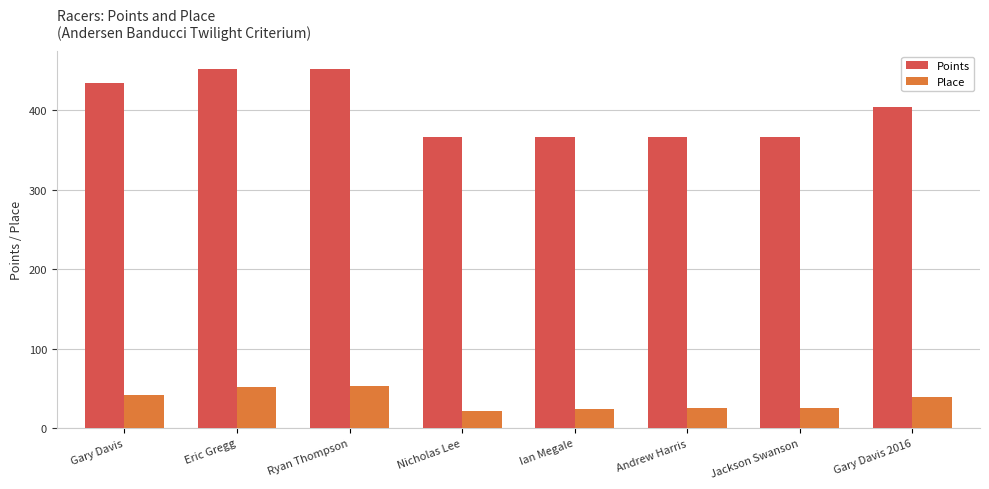

Is it true that Points equals 624.8 at Gary Davis 2016?

False